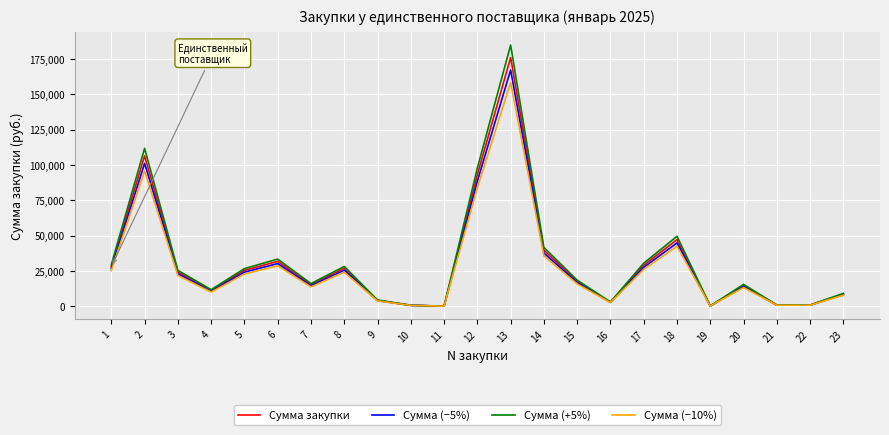

What is the smallest value displayed?

25.7